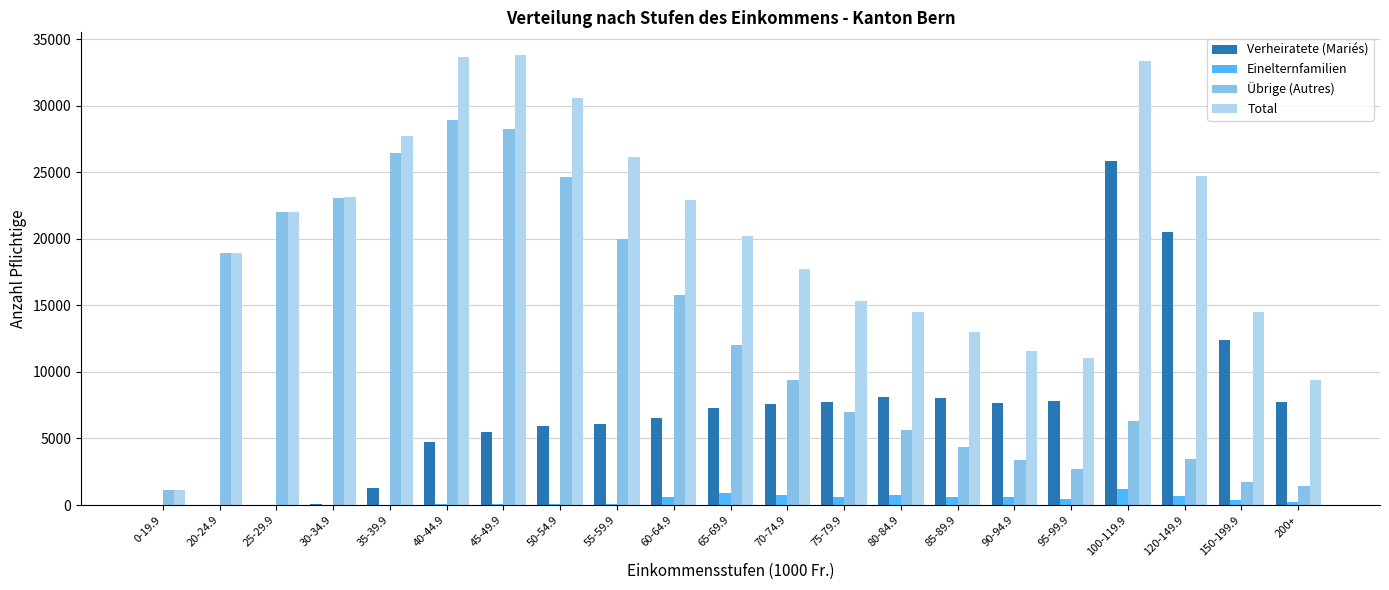

What is the maximum value for Verheiratete (Mariés)?

25853